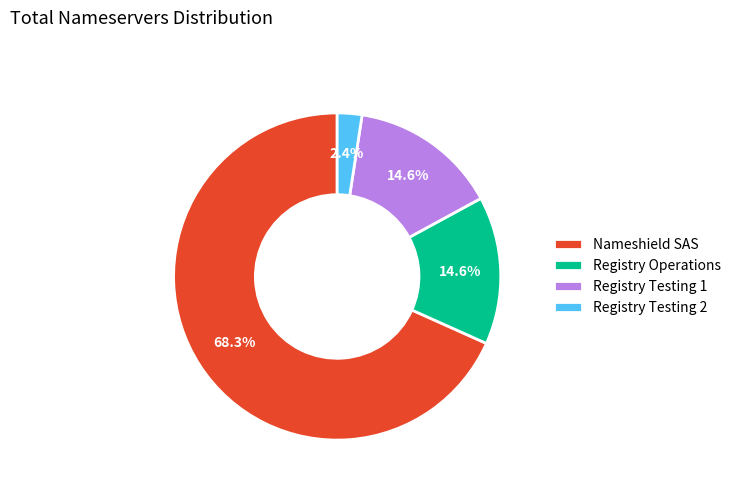

Which slice is the largest?

Nameshield SAS